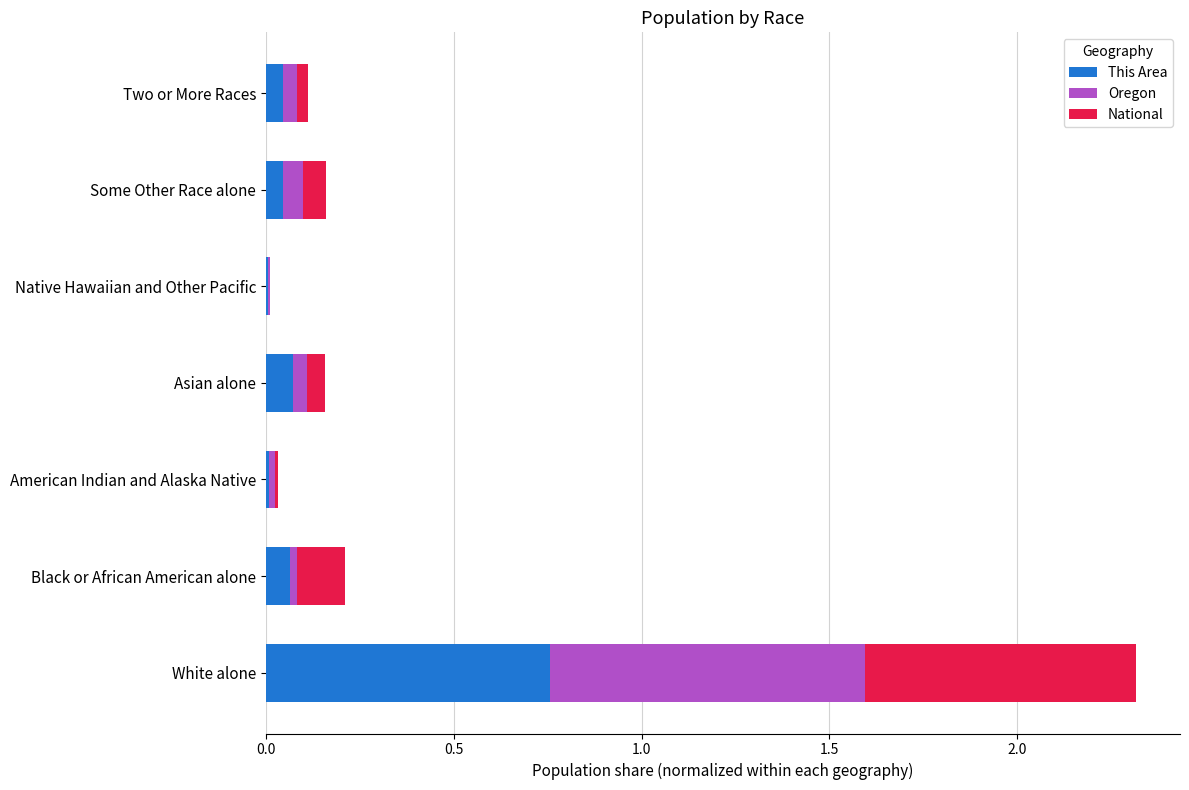

Count the number of categories in the chart.

7